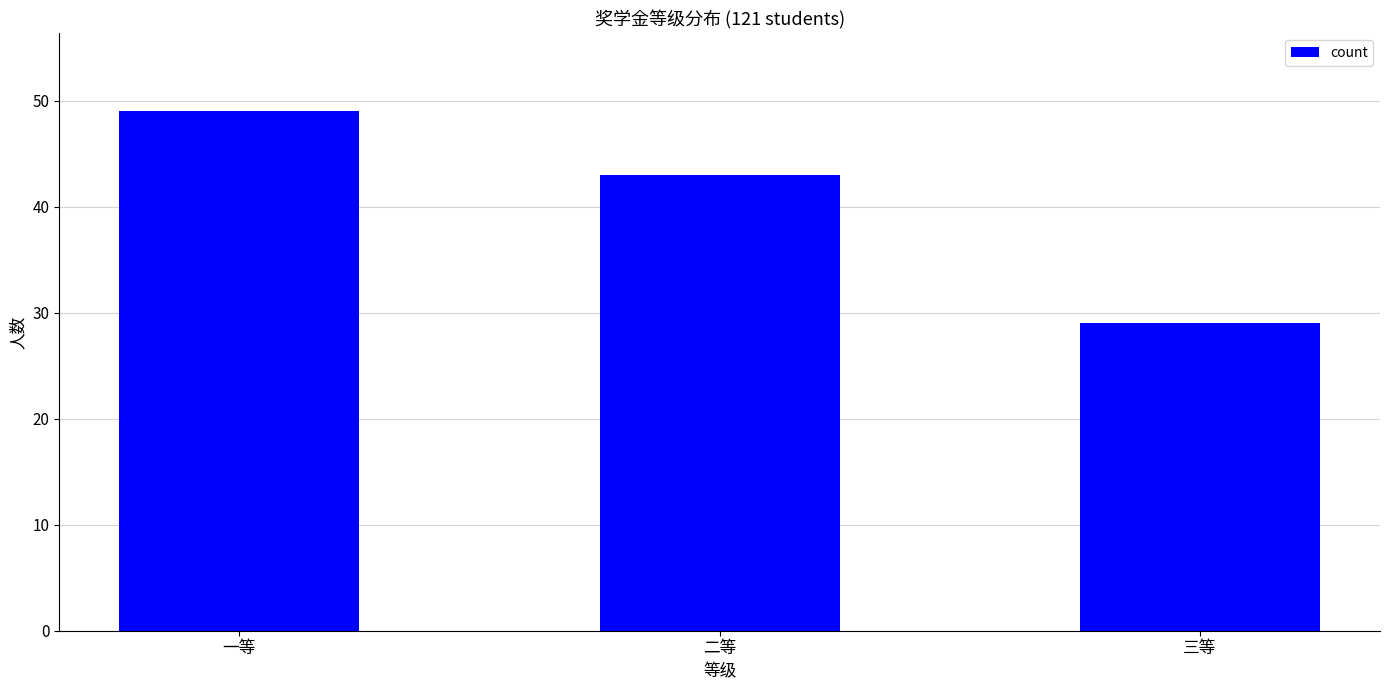

What is the difference between the second highest and minimum values?

14